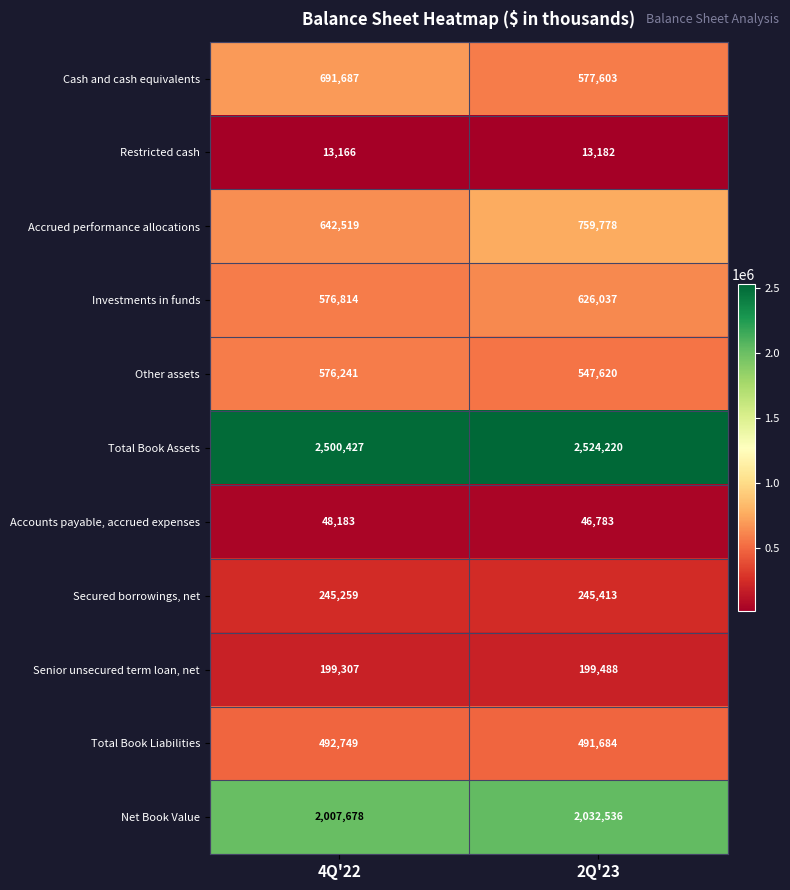

What is the minimum value shown in the chart?

13166